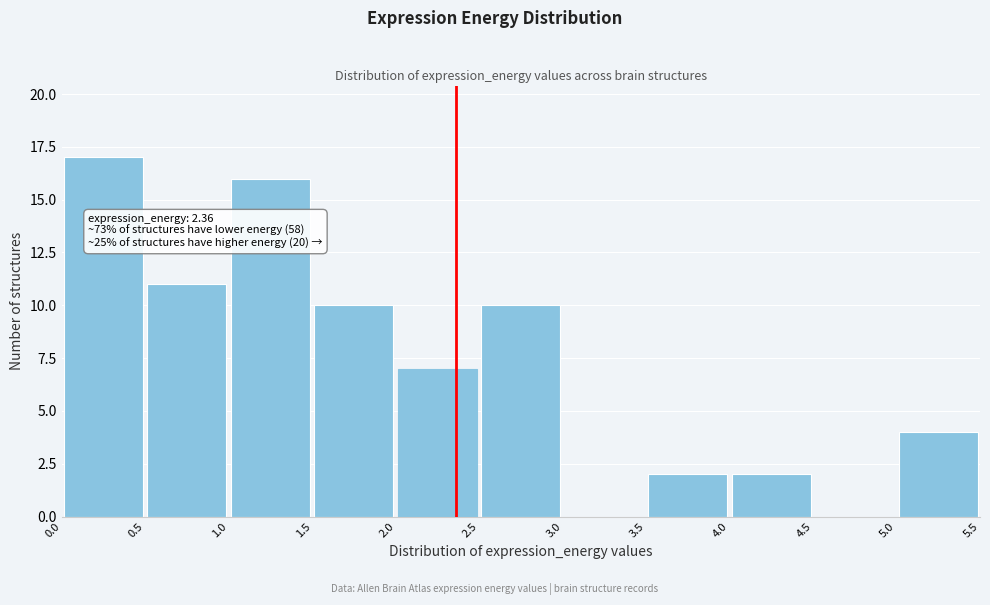

Which range on the x-axis has the tallest bar?

0.0 to 0.5